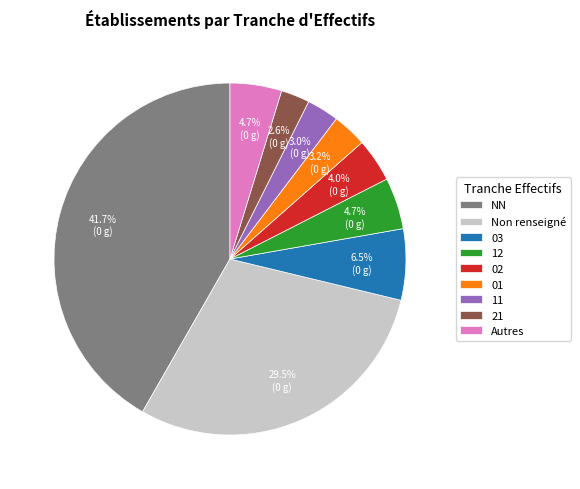

Is the sum of 03 and 12 greater than half?

No